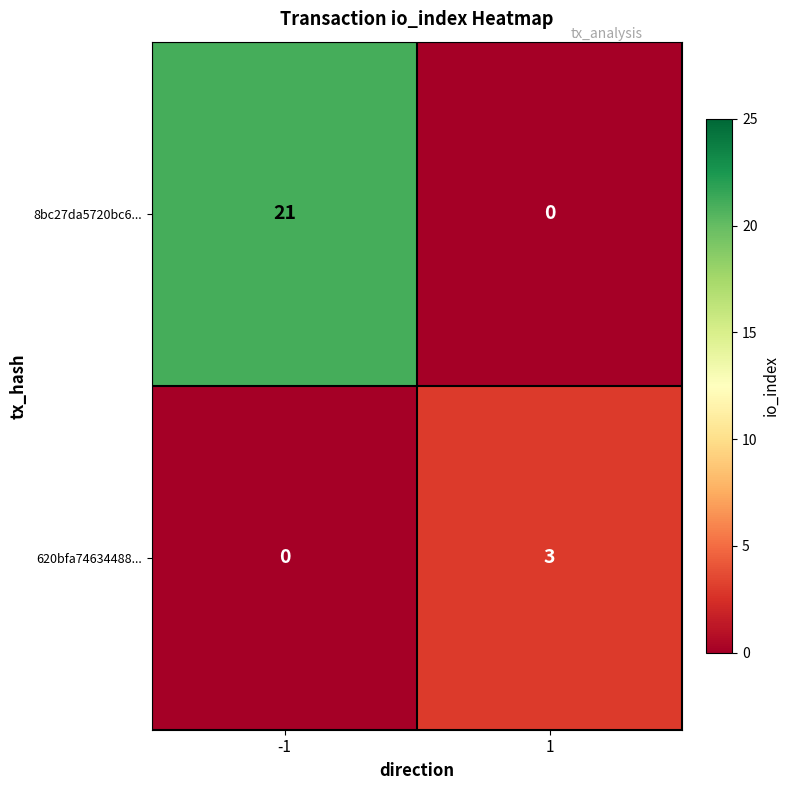

The value of 620bfa74634488... at 1 is 3. True or false?

True